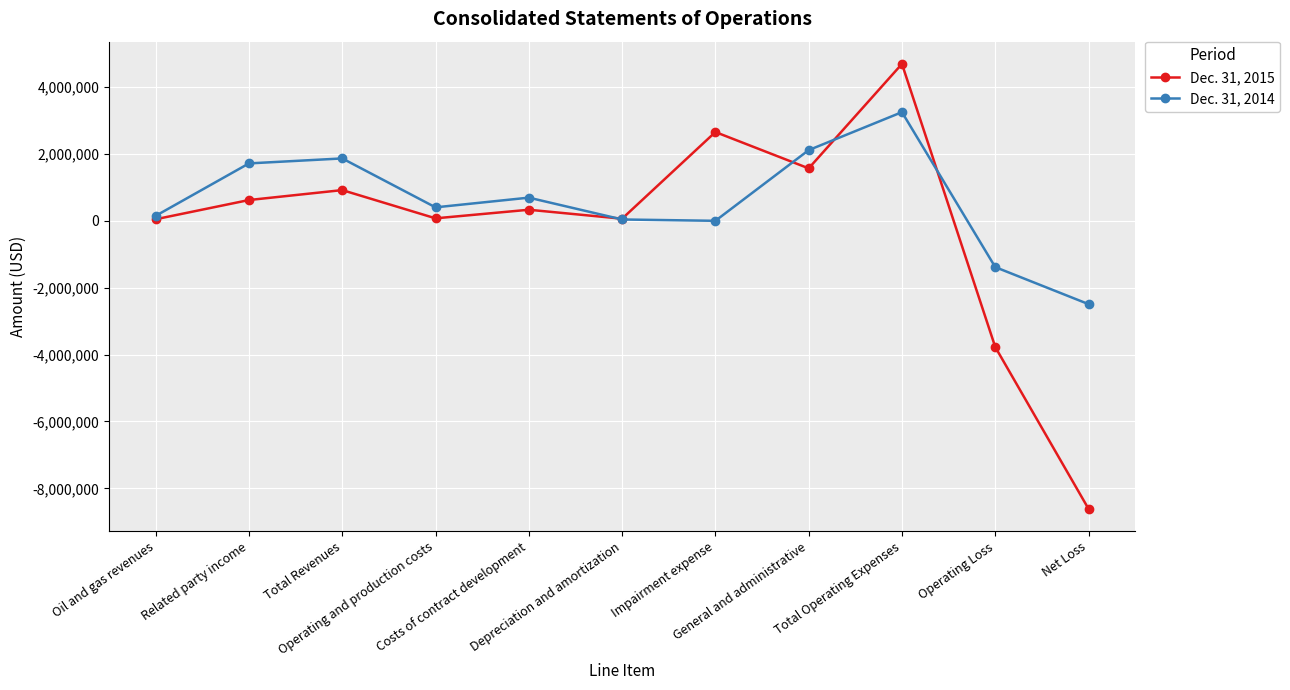

In Dec. 31, 2015, how many points are lower than both neighbors (excluding endpoints)?

3